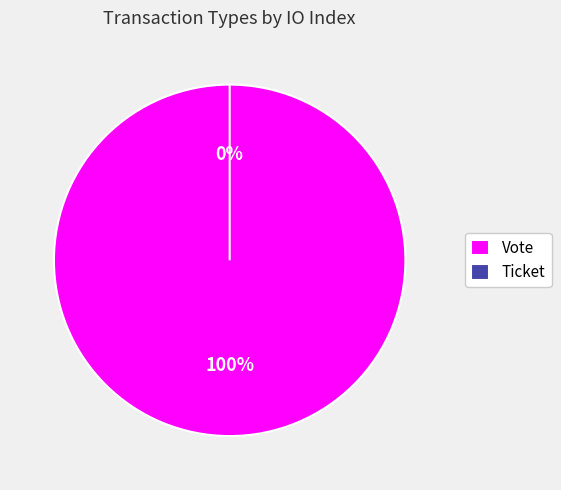

To the nearest percent, what is the average slice percentage?

50%